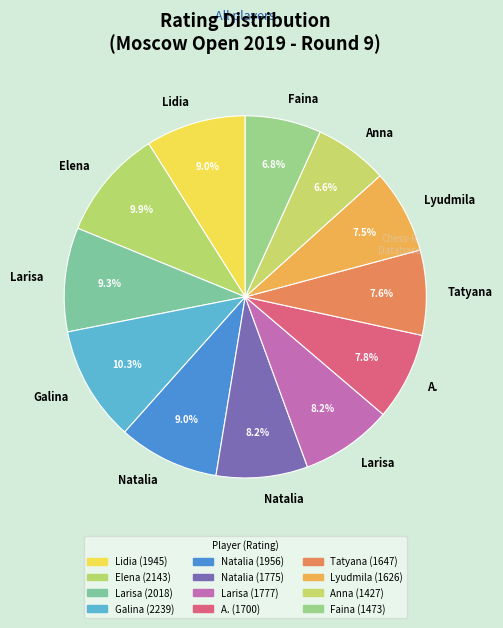

Count the number of slices in the pie.

12